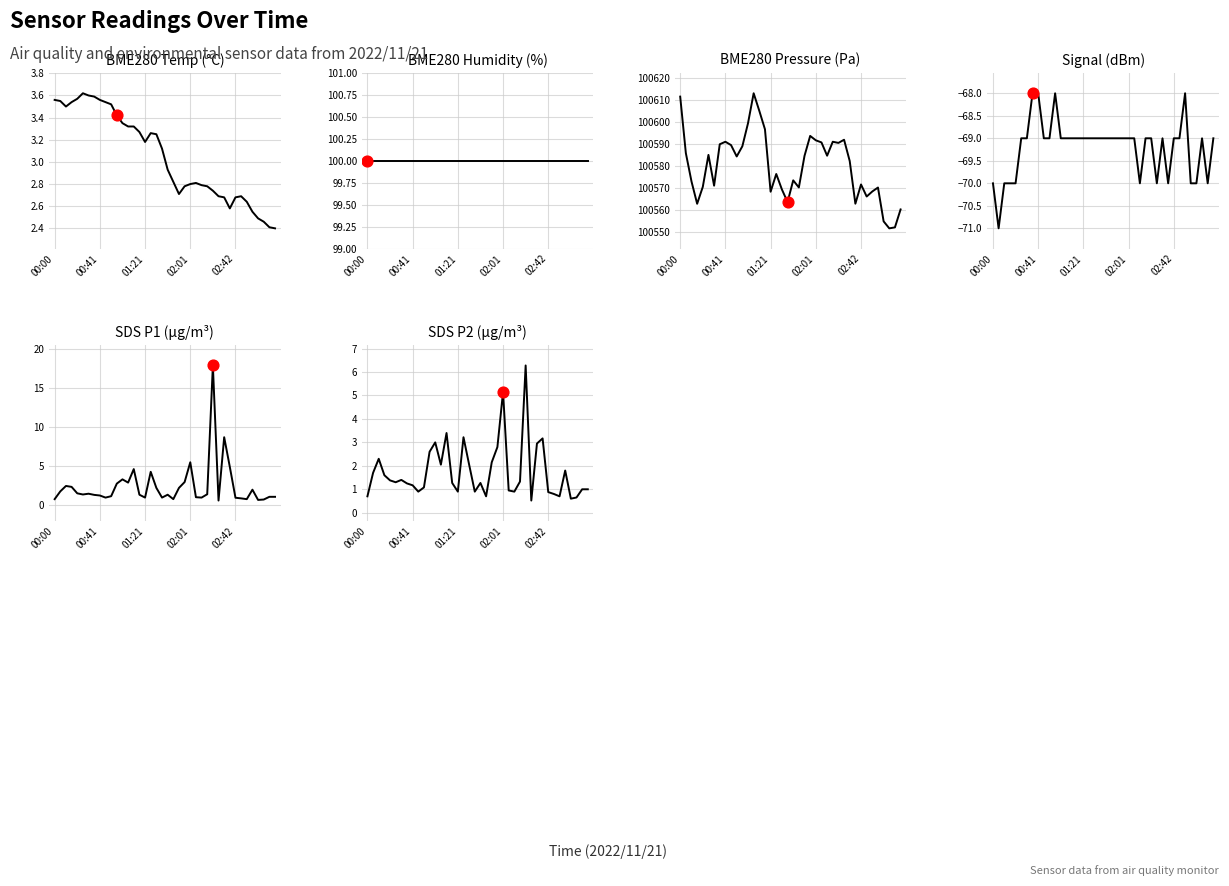

What is the total value across all series at 27?

100627.5